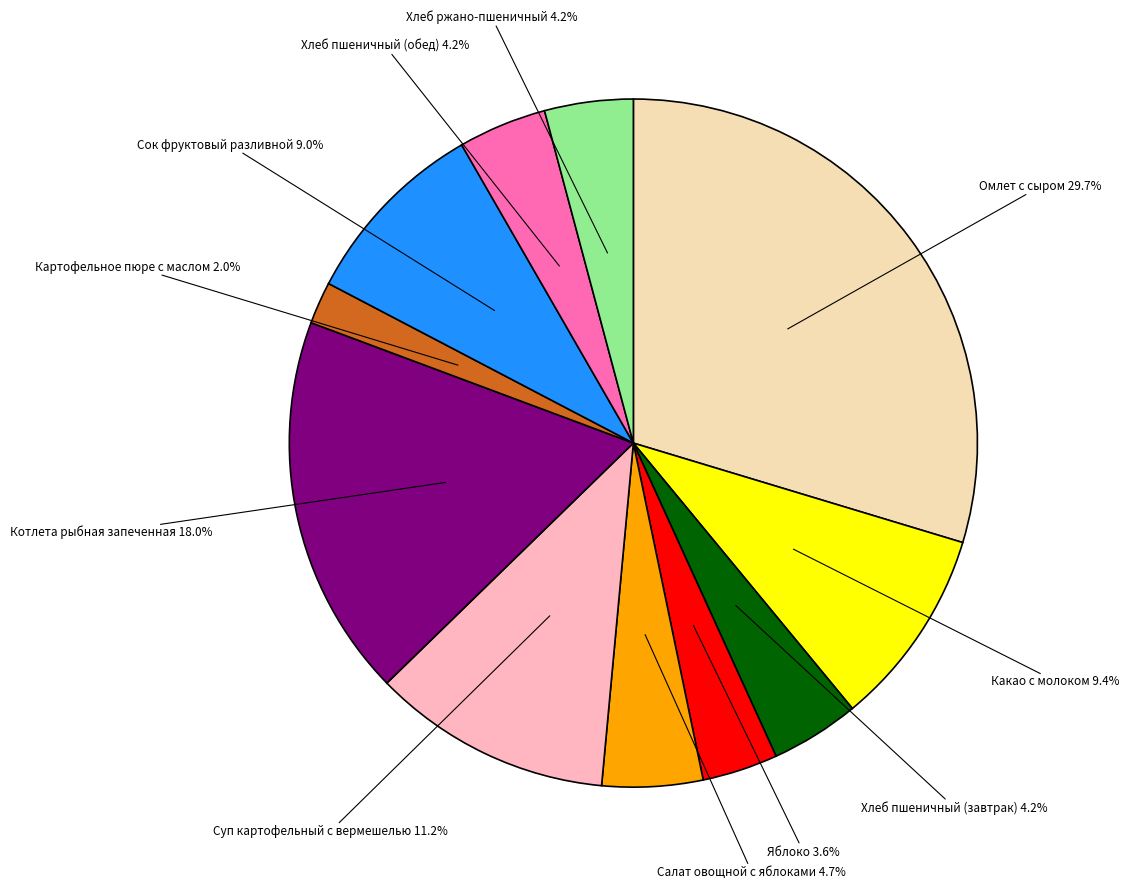

Does any single category account for the majority?

No